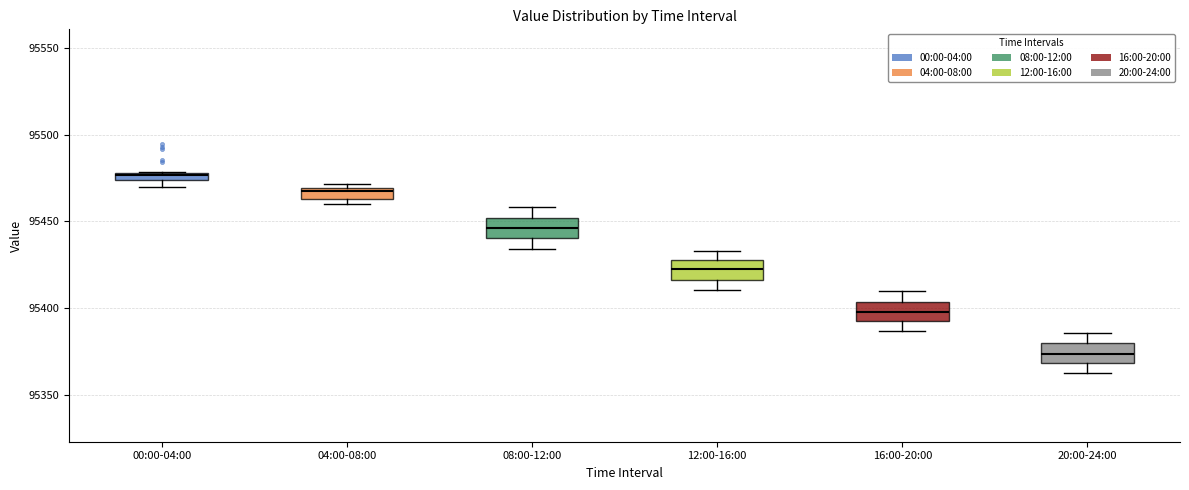

Where is the lower edge of the box for 08:00-12:00 on the y-axis? The values are not printed on the chart, so give them approximately, as read against the axis.

95440